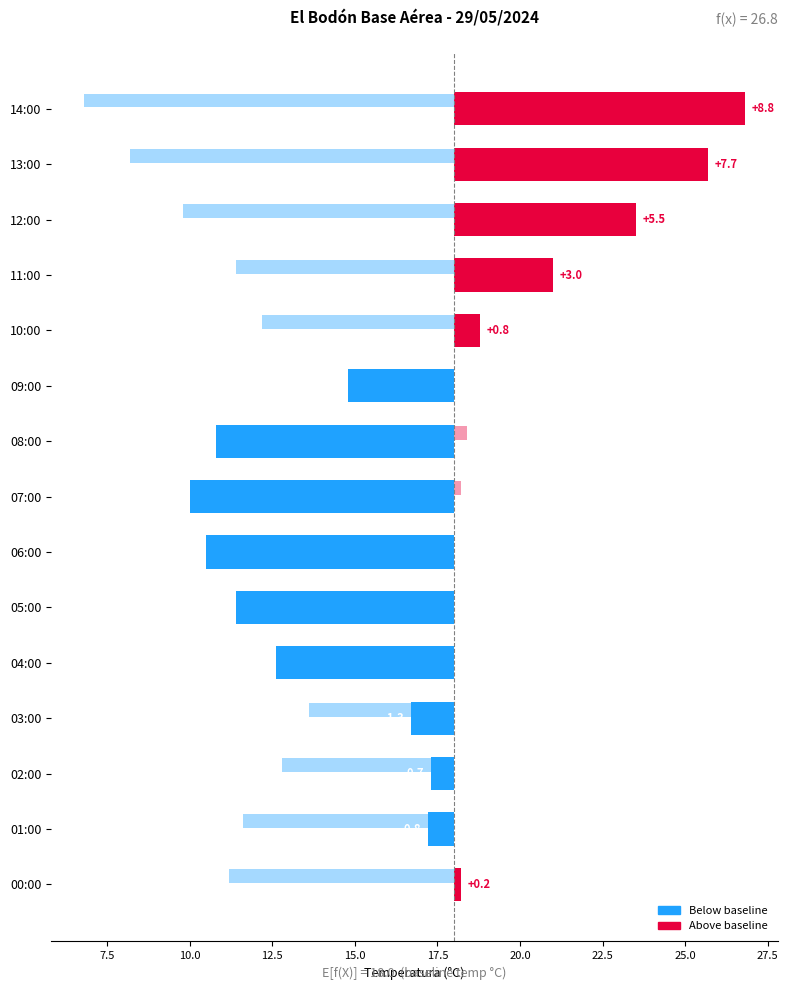

Where is the data nearest to the value 0?

00:00